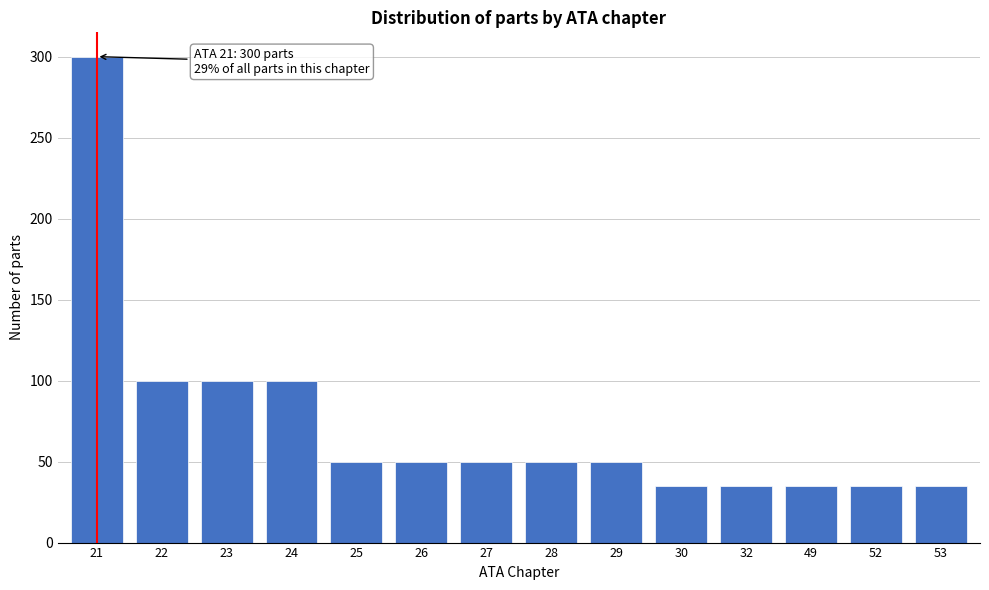

Reading right to left, extract all data points from this chart.

53=35	52=35	49=35	32=35	30=35	29=50	28=50	27=50	26=50	25=50	24=100	23=100	22=100	21=300